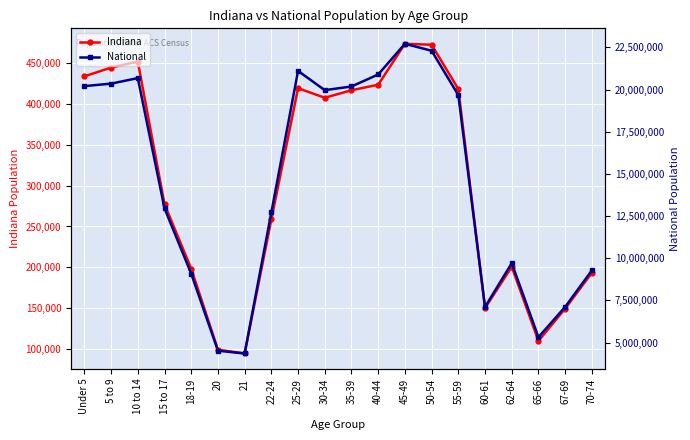

The value of Indiana at Under 5 is 434075. True or false?

True